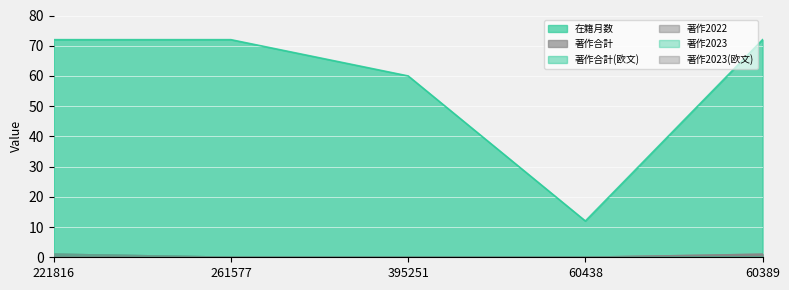

List the labels in order of 著作2023(欧文) value, largest first.

221816, 261577, 395251, 60438, 60389